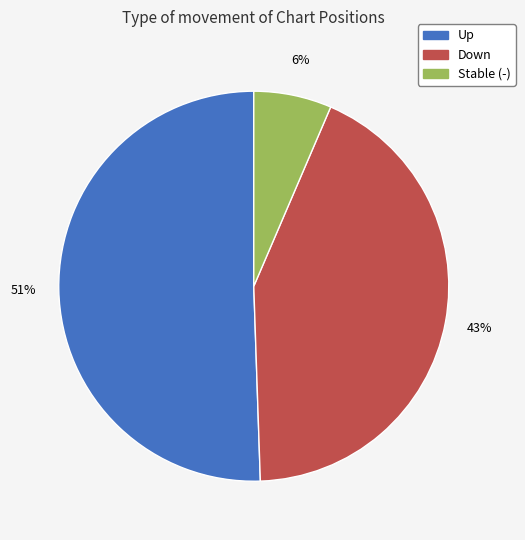

Does any single category account for the majority?

Yes